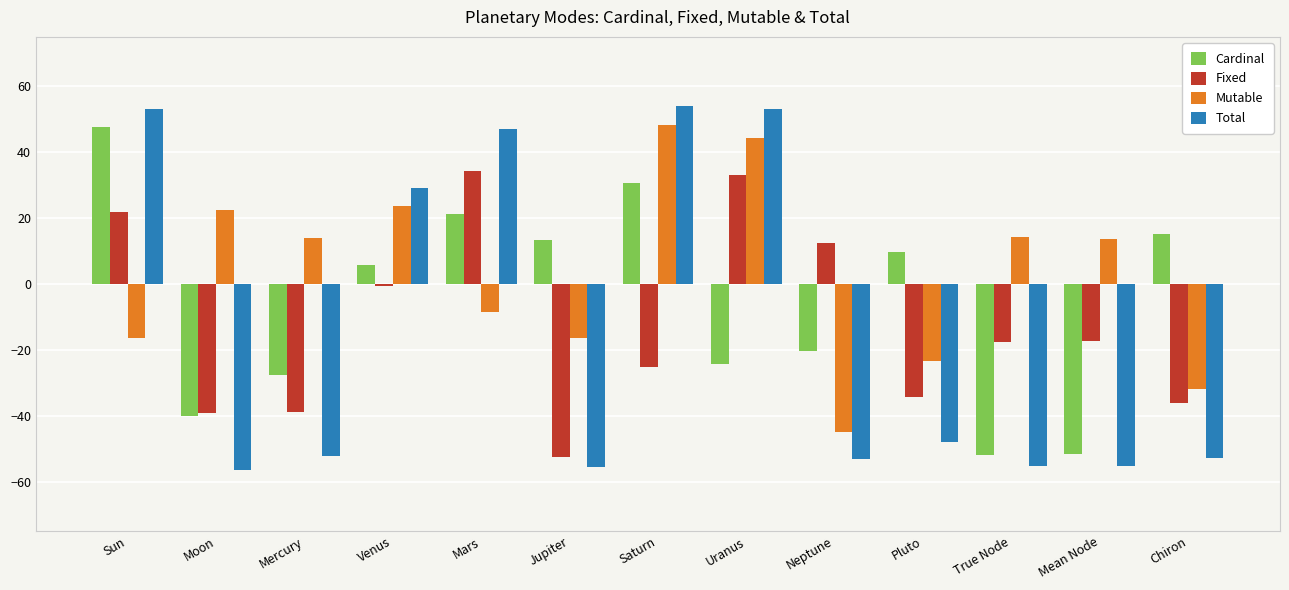

What is the total value across all series at Pluto?

-96.1